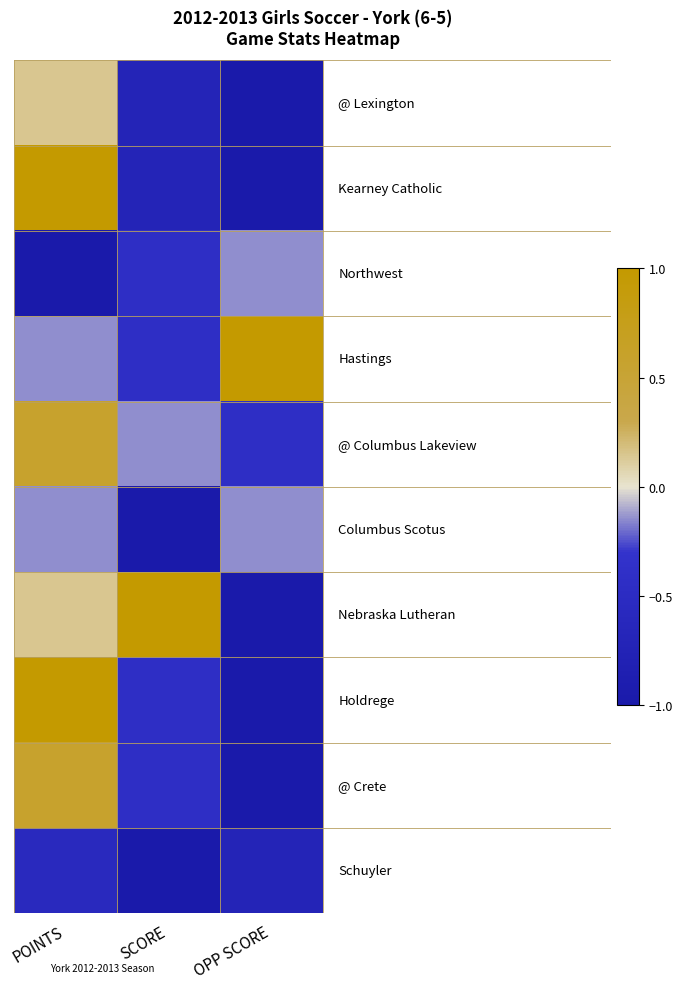

How many data points does each series have?

3